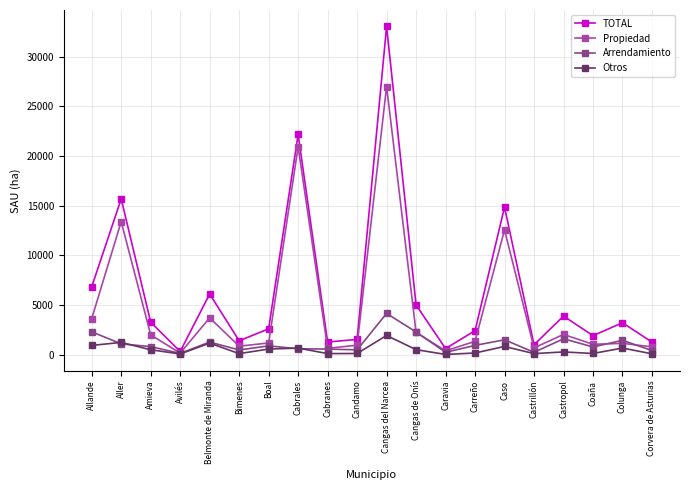

Is this an area chart (filled region under the line)?

No